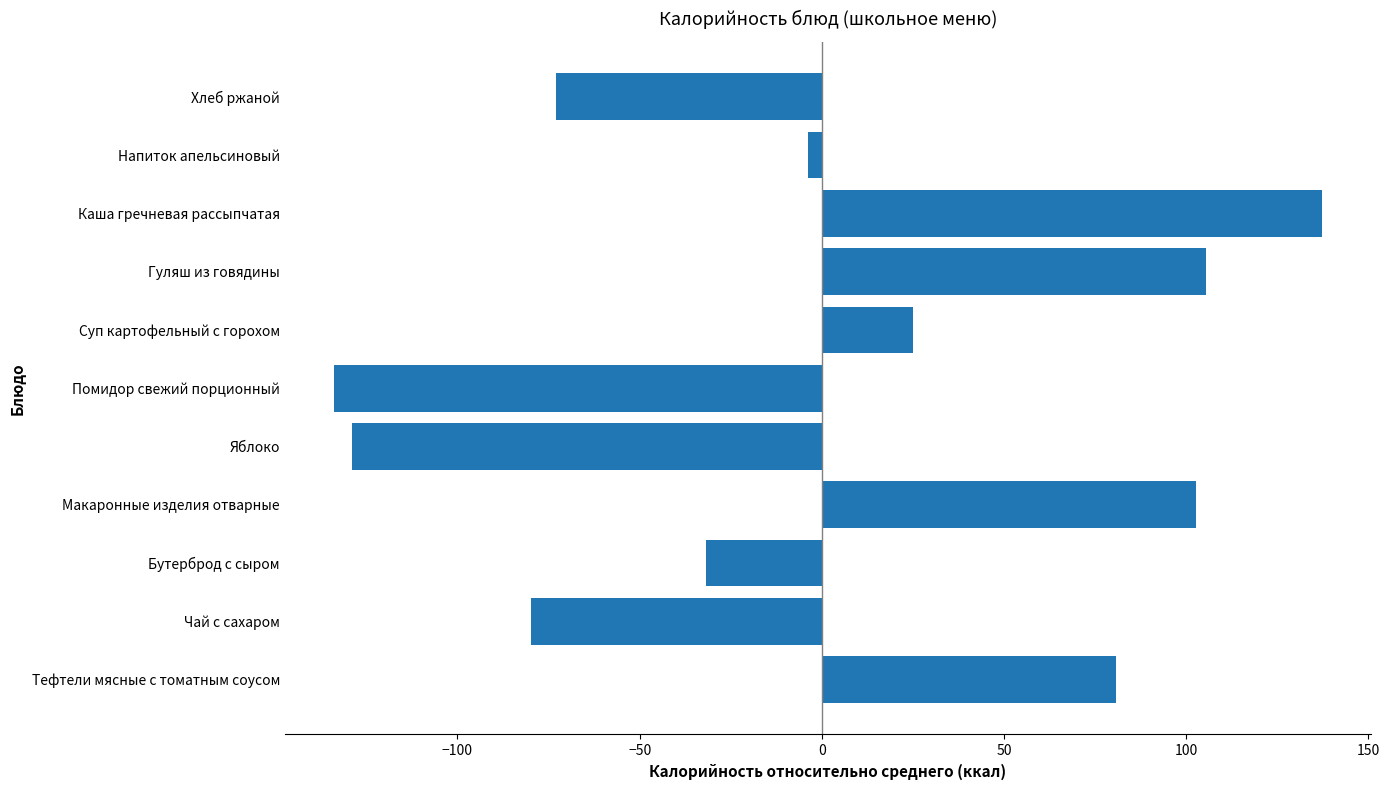

The value at Бутерброд с сыром is -31.8. True or false?

True